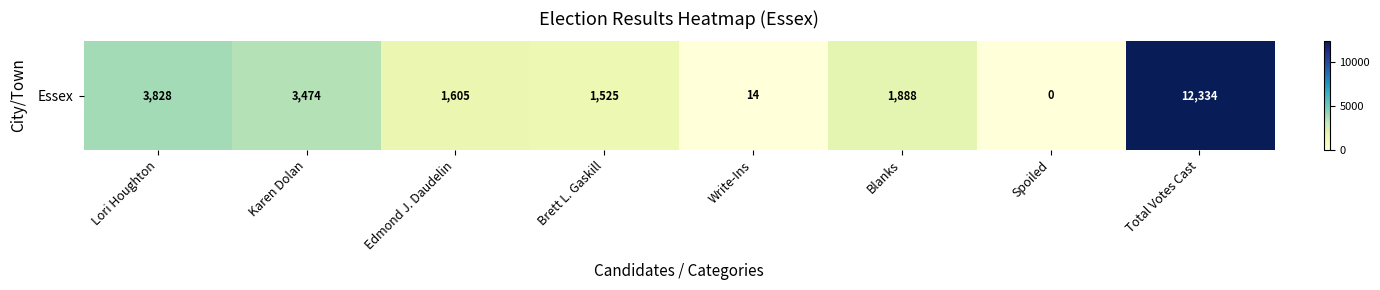

Reading left to right, transcribe all the data shown in this chart.

3828	3474	1605	1525	14	1888	0	12334